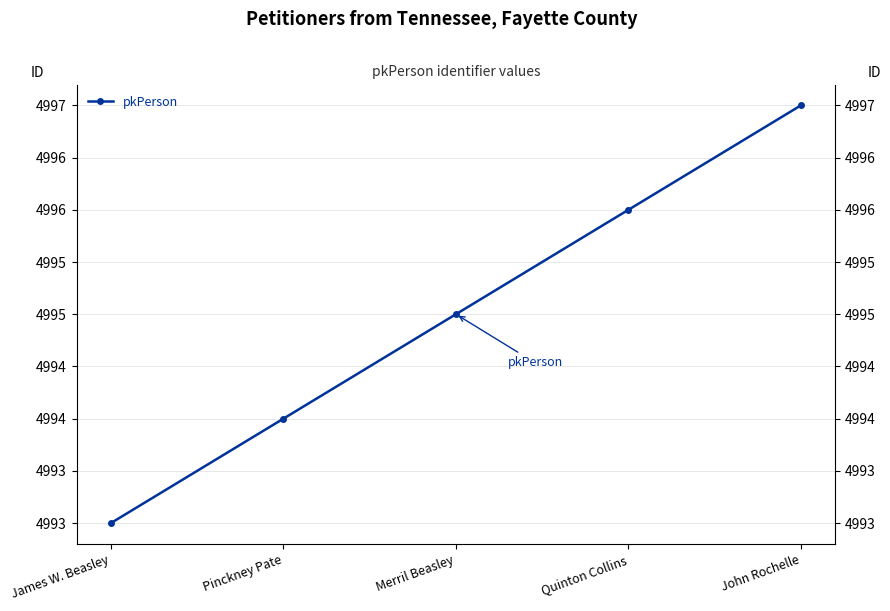

Reading left to right, what are all the values shown in this chart?

4993	4994	4995	4996	4997